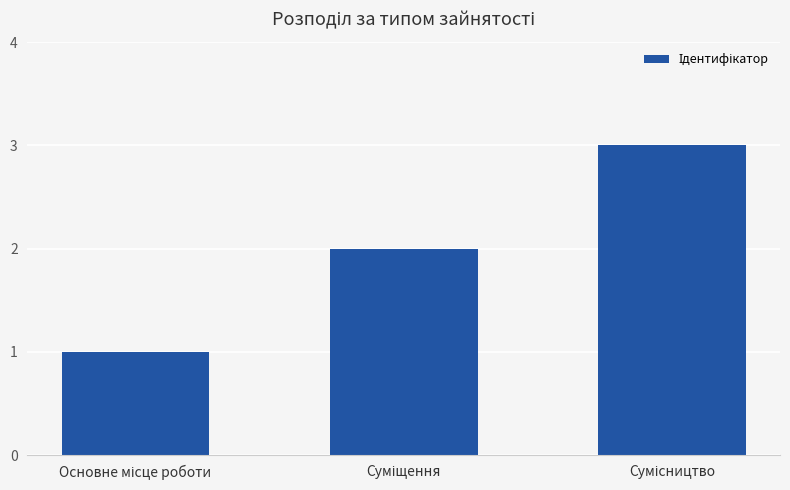

What is the maximum value shown in the chart?

3